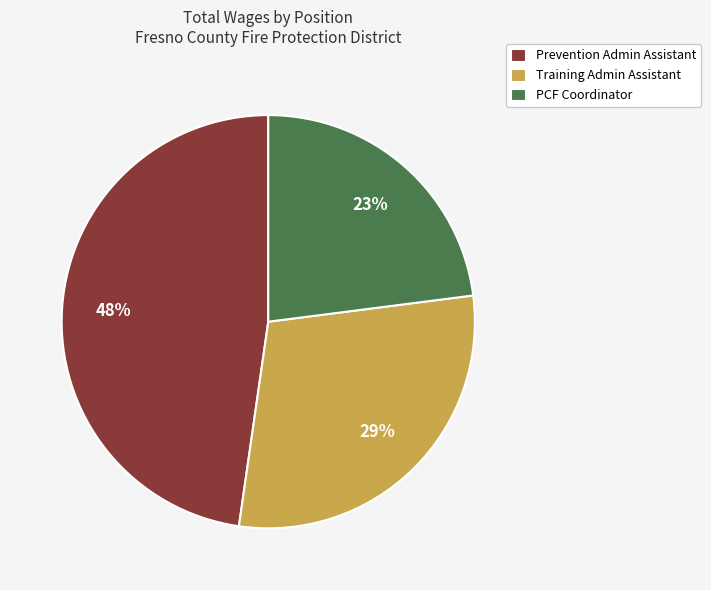

True or false: PCF Coordinator accounts for 35% of the total.

False